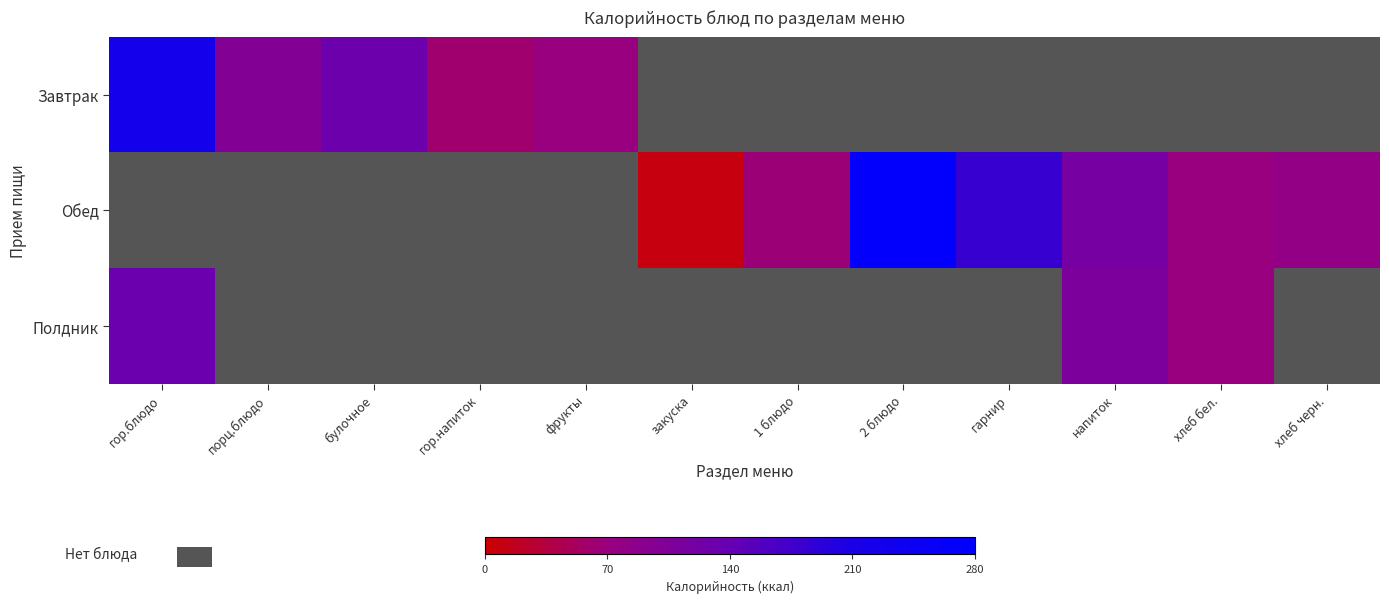

What is the difference between the maximum and minimum values in the Полдник series?

64.1